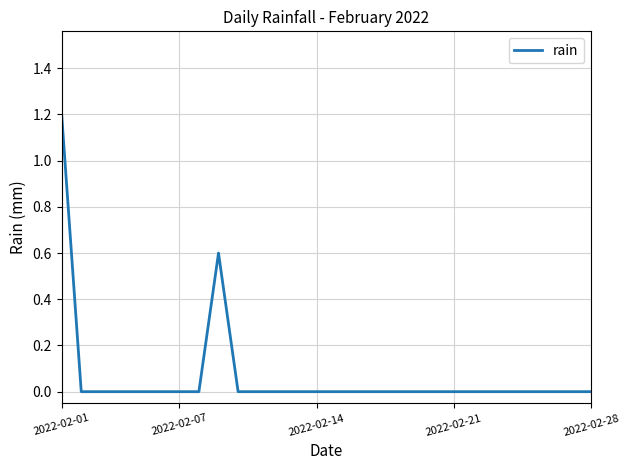

What is the greatest value displayed?

1.2